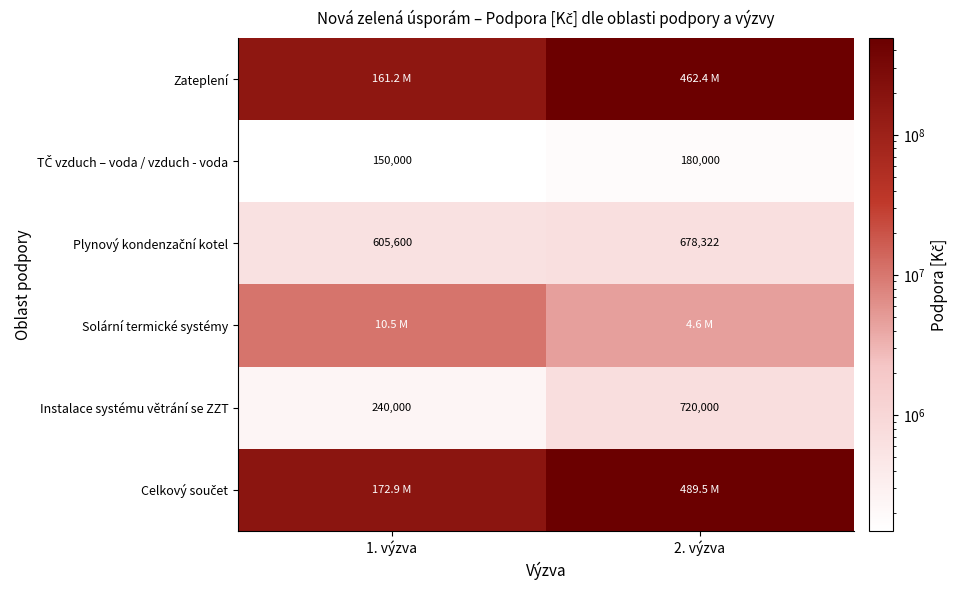

How many data points does each series have?

2